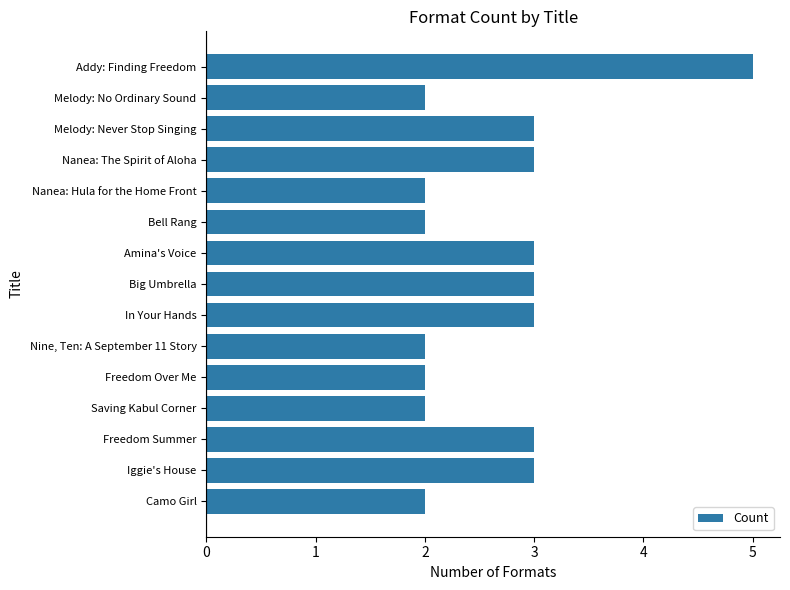

What is the difference between the maximum and second lowest values?

3